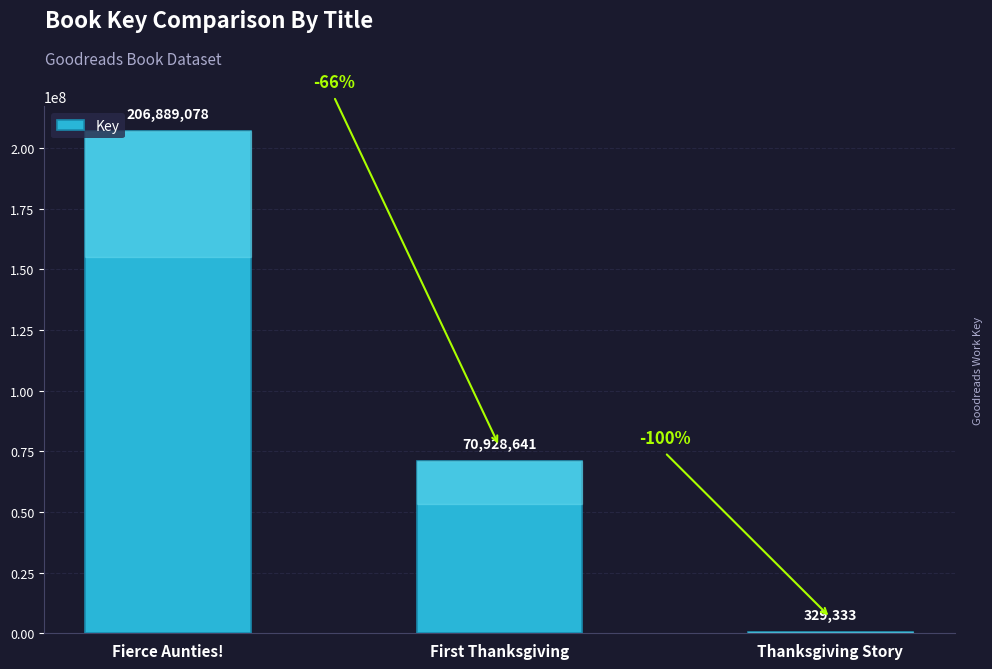

True or false: the data shows 329333 at Thanksgiving Story.

True